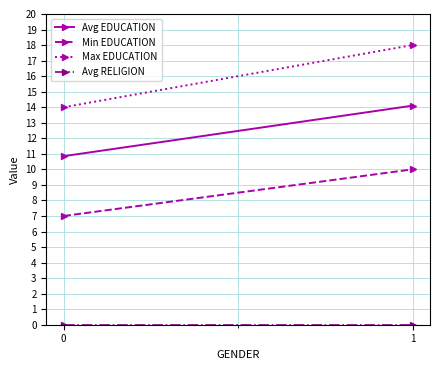

The value of Avg EDUCATION at 1 is 5.4. True or false?

False